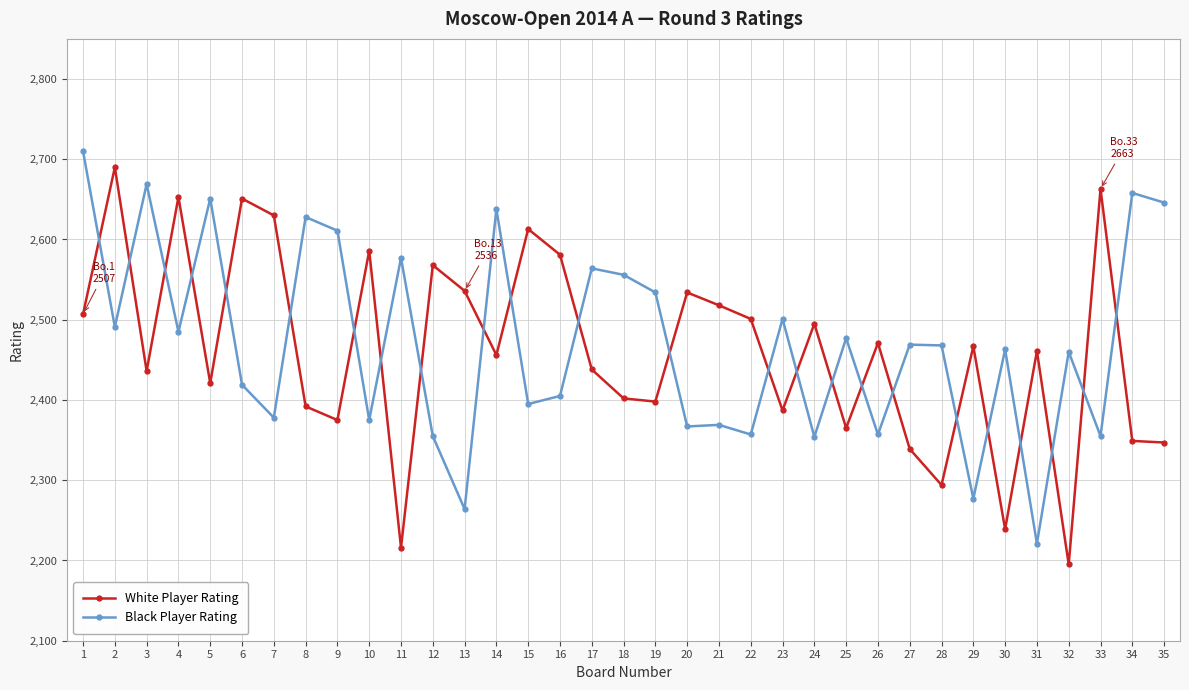

What is the difference between the highest and lowest values at 5?

230